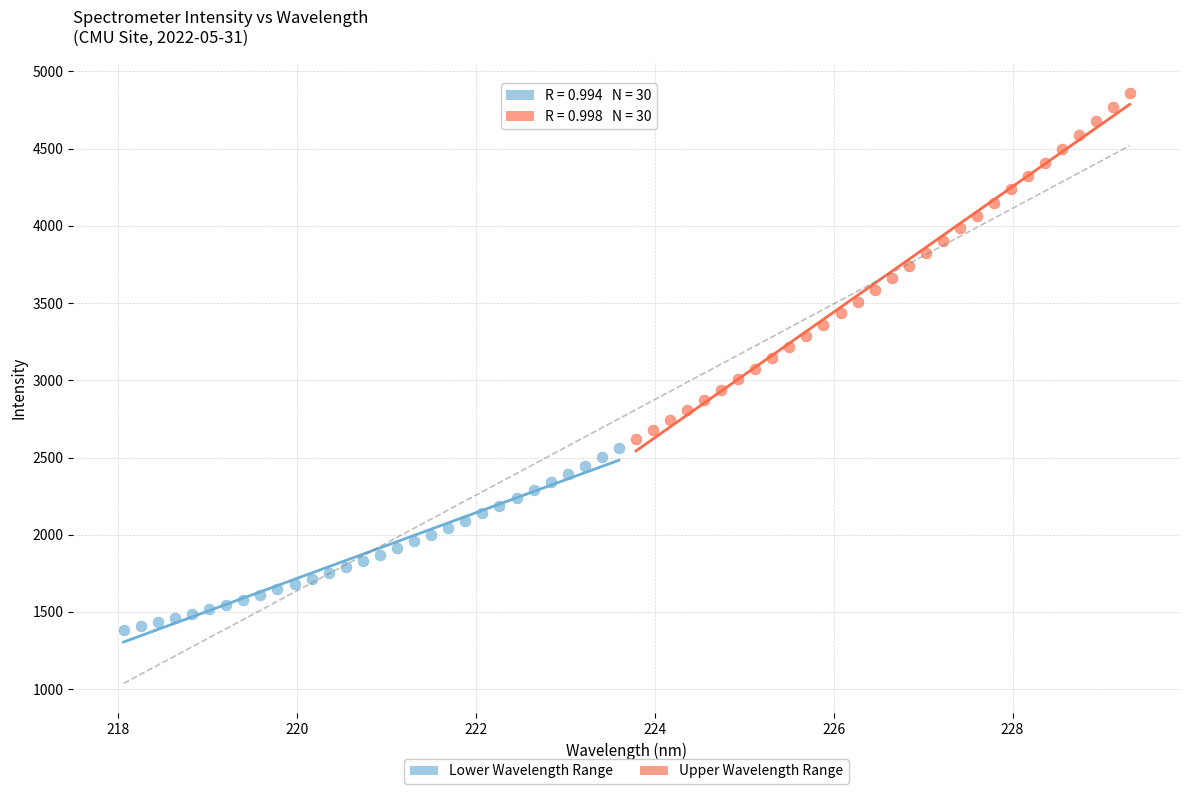

Which series has the largest Y range (max minus min)?

Upper Wavelength Range